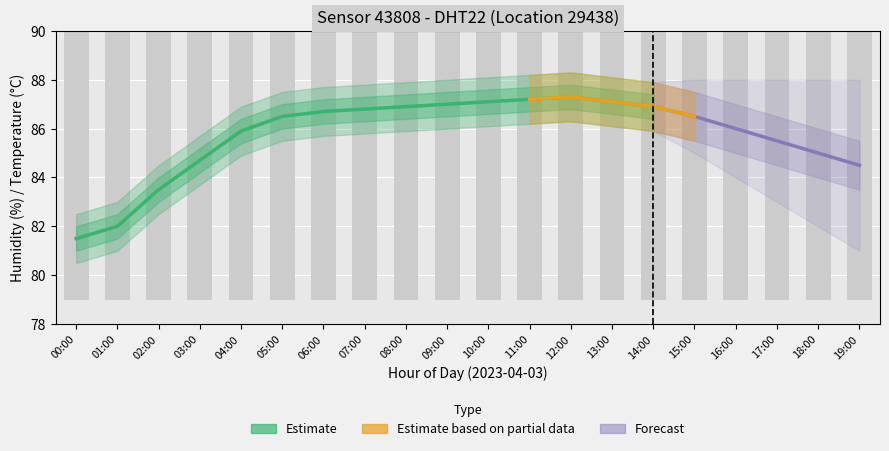

The value of Humidity Lower at 08:00 is 85.9. True or false?

True